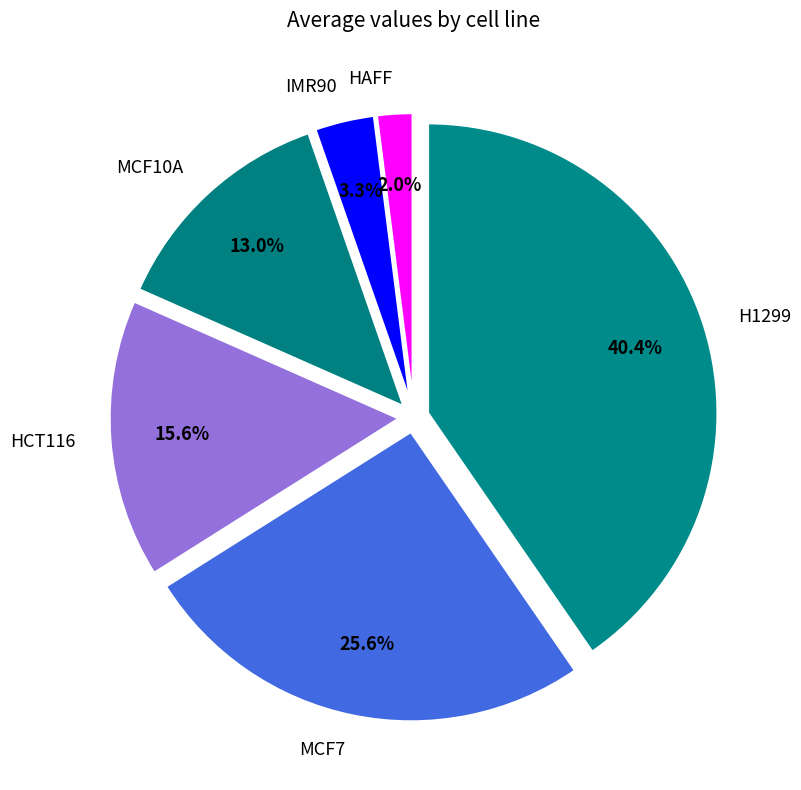

Is there a majority slice in this chart?

No